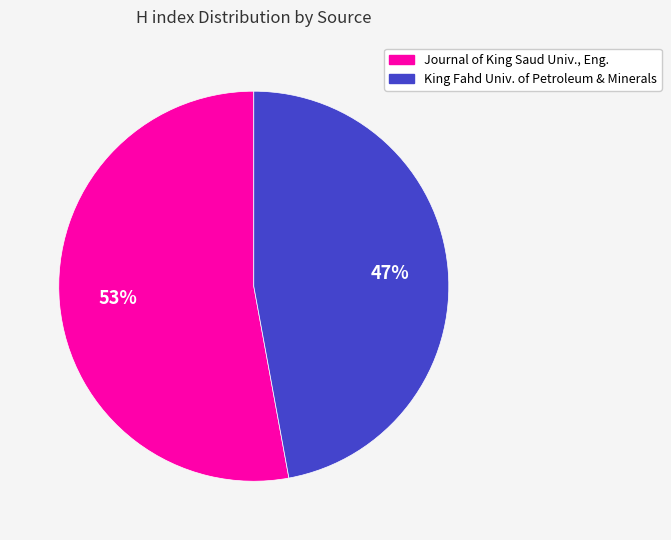

Do King Fahd Univ. of Petroleum & Minerals and Journal of King Saud Univ., Eng. together represent more than half of the pie?

Yes